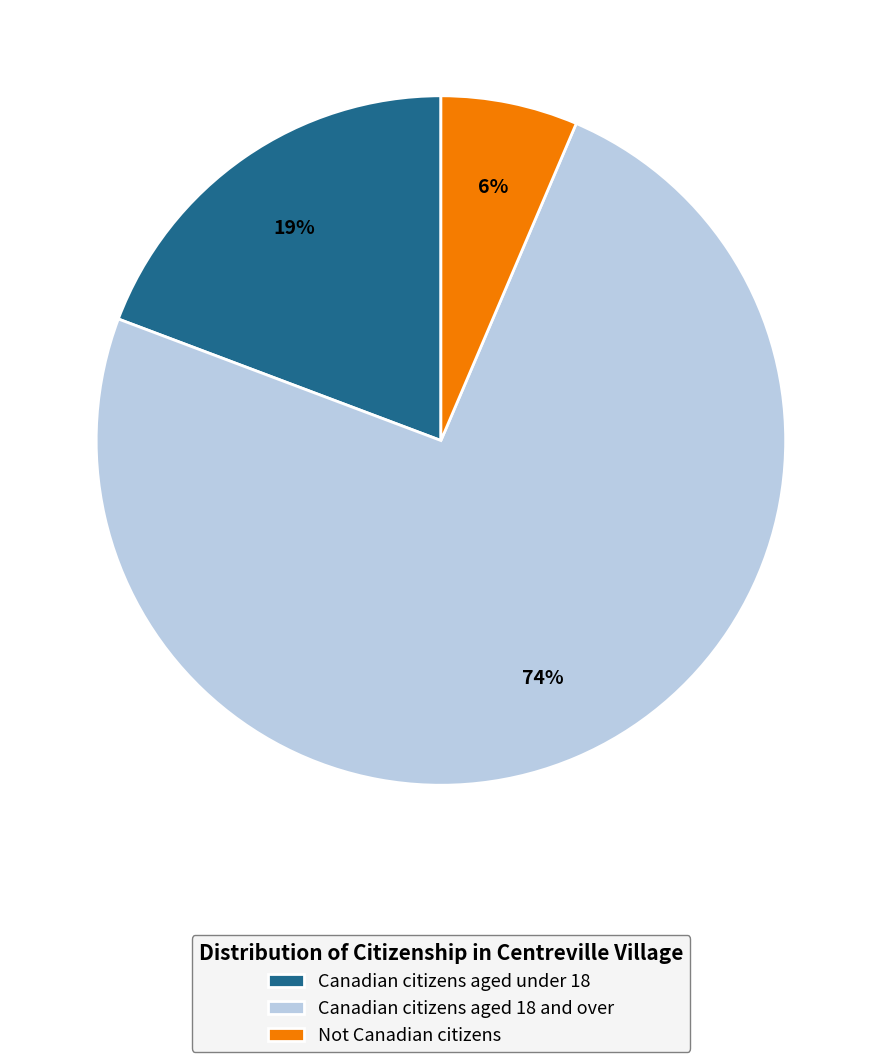

Which category has the biggest portion of the pie?

Canadian citizens aged 18 and over